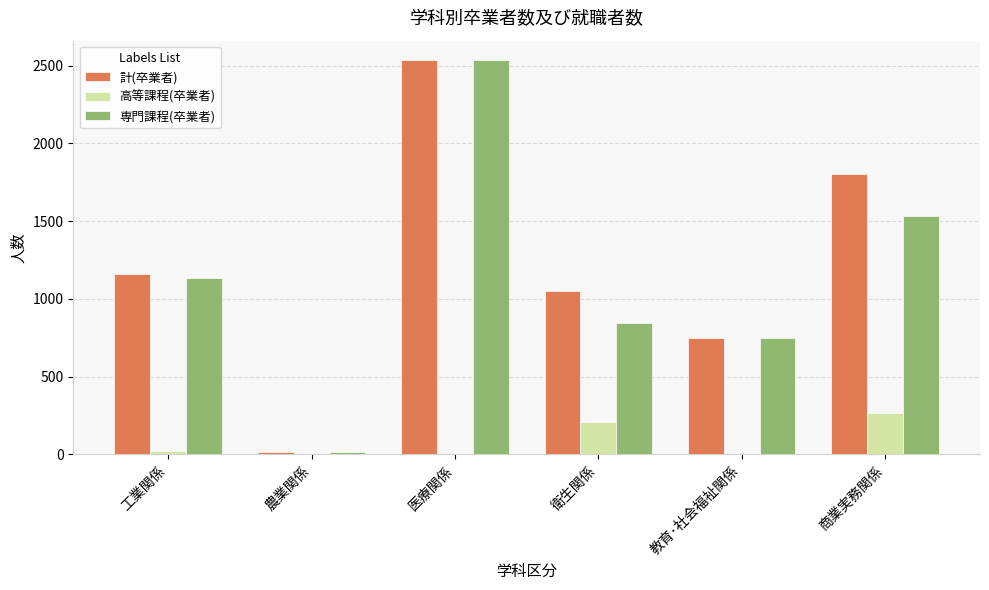

Reading left to right, what are all the values shown in this chart?

計(卒業者): 工業関係=1160	農業関係=18	医療関係=2534	衛生関係=1050	教育･社会福祉関係=748	商業実務関係=1800
高等課程(卒業者): 工業関係=24	農業関係=0	医療関係=0	衛生関係=207	教育･社会福祉関係=0	商業実務関係=265
専門課程(卒業者): 工業関係=1136	農業関係=18	医療関係=2534	衛生関係=843	教育･社会福祉関係=748	商業実務関係=1535